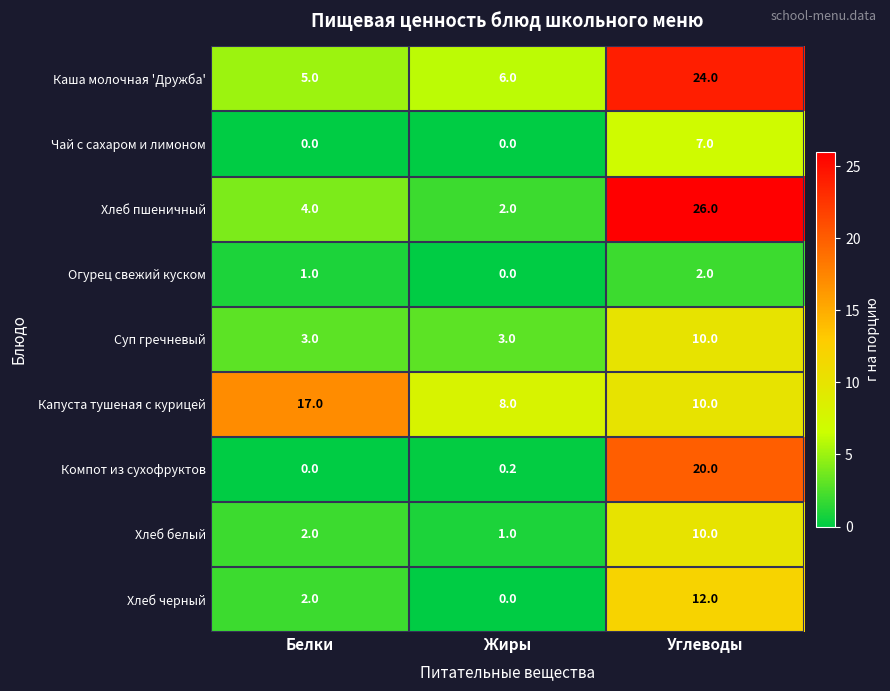

At which label is Капуста тушеная с курицей closest to 12?

Углеводы